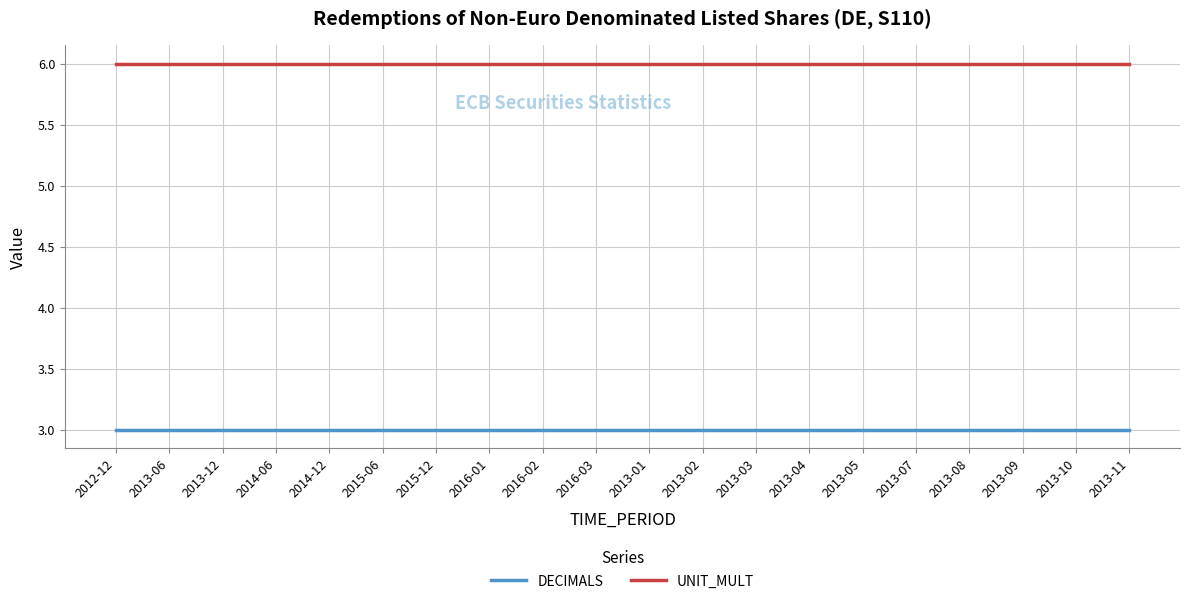

What is the smallest value displayed?

3